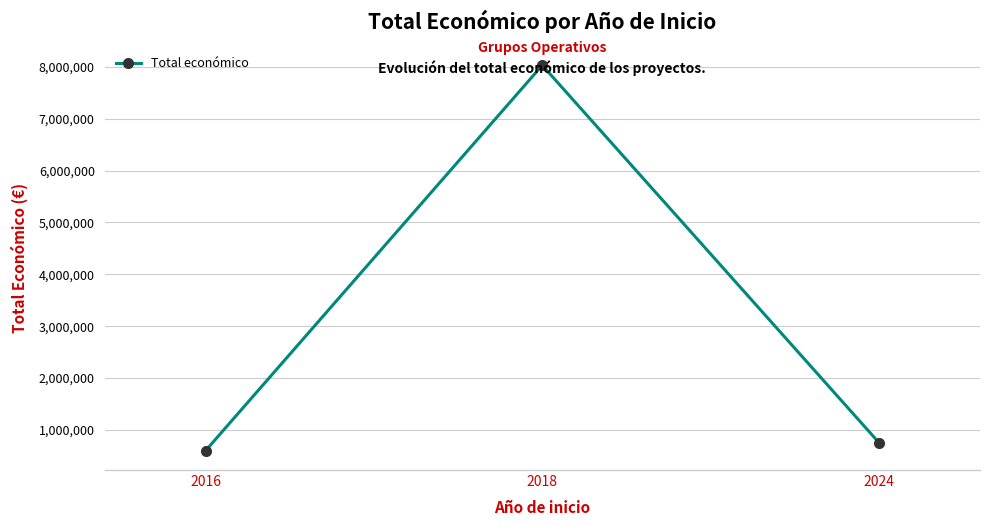

At which label does the data first exceed 753941?

2018